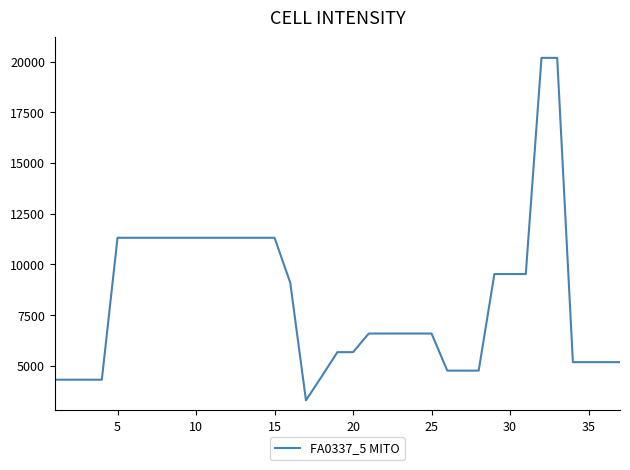

Is this an area chart (filled region under the line)?

No